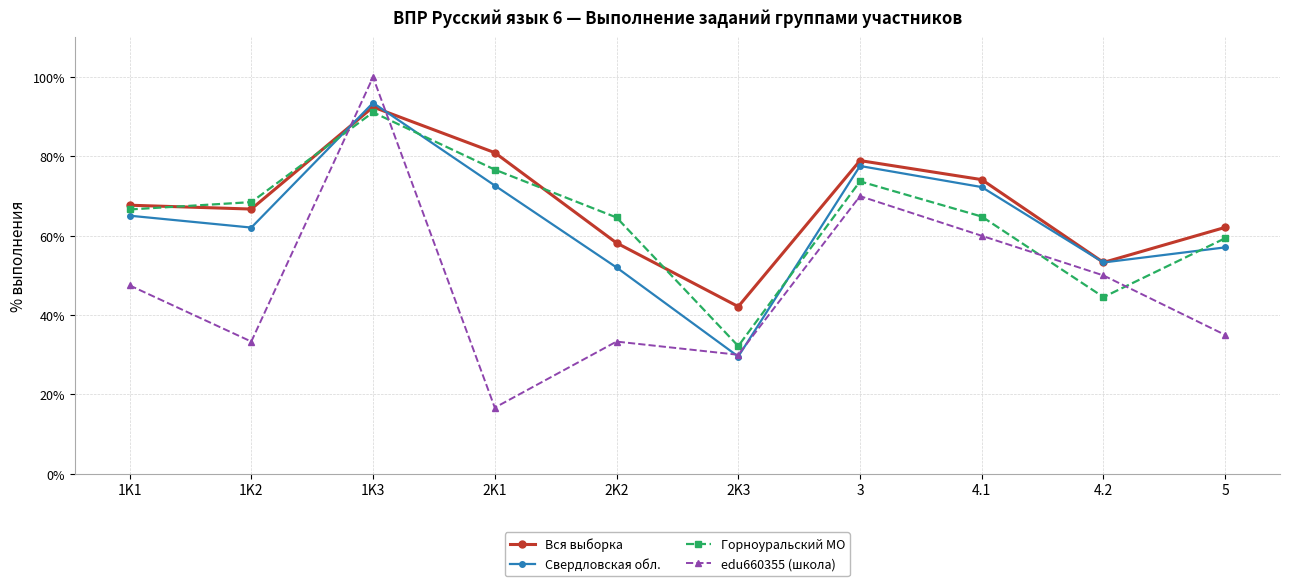

What is the minimum value for edu660355 (школа)?

16.7